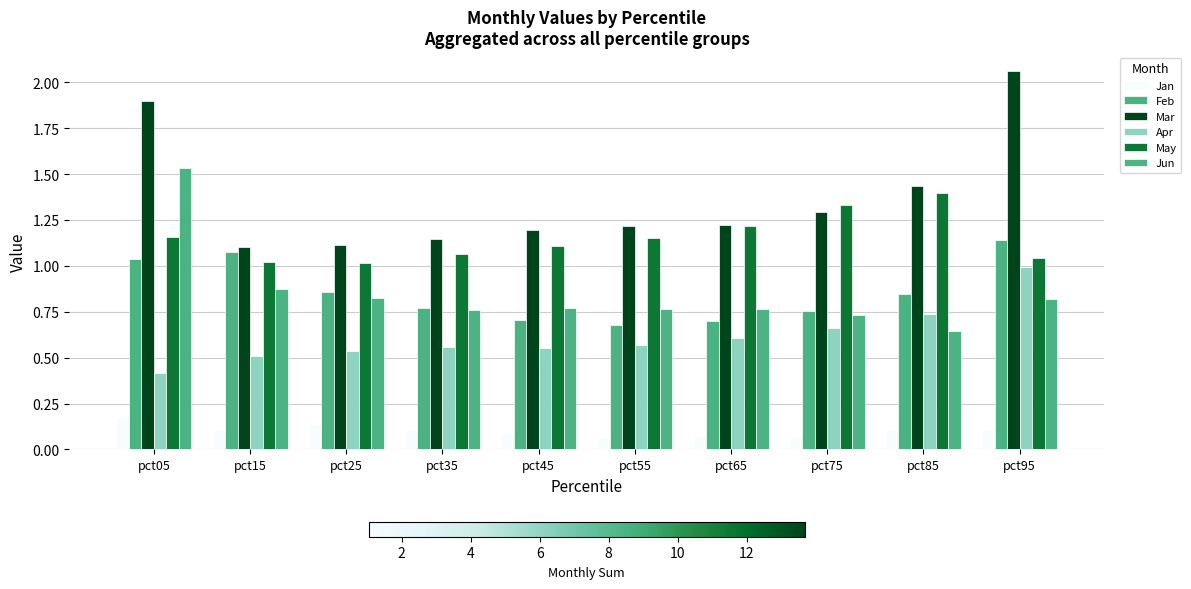

True or false: Apr has a value of 0.3 at pct15.

False